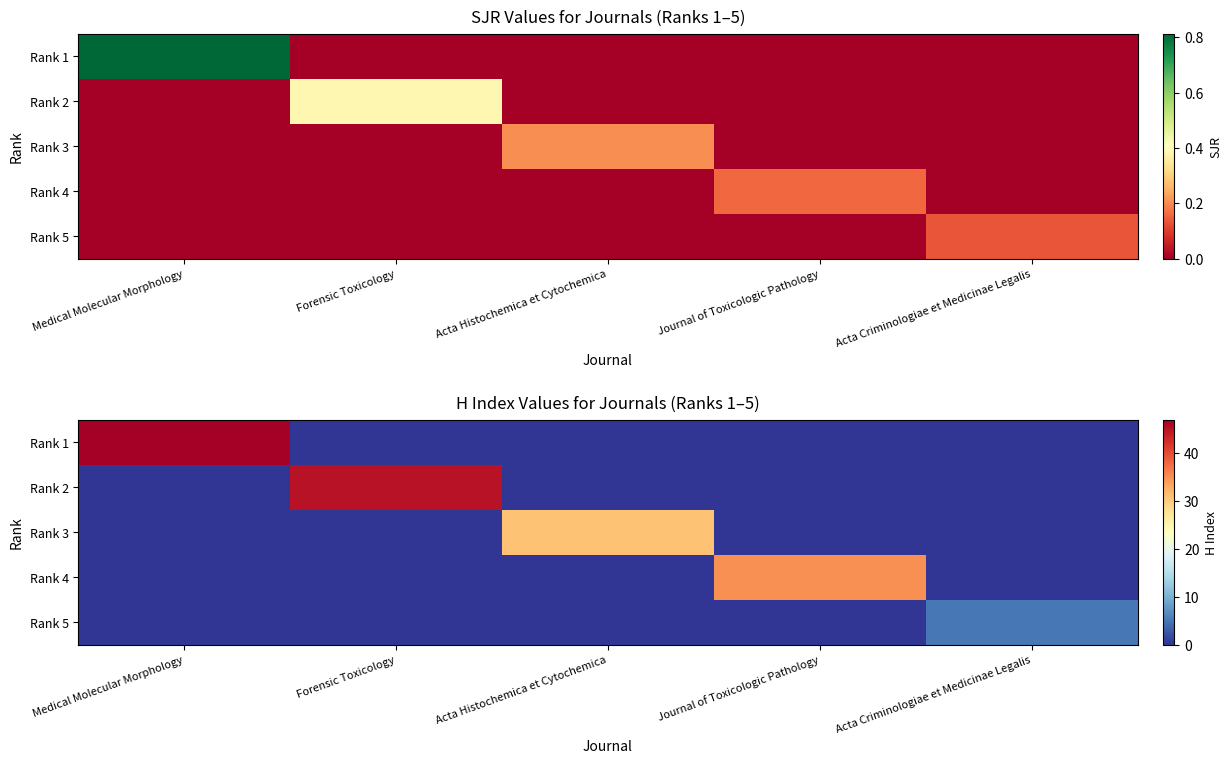

Rank the series by their maximum value, from lowest to highest.

Rank 5, Rank 3, Rank 4, Rank 2, Rank 1